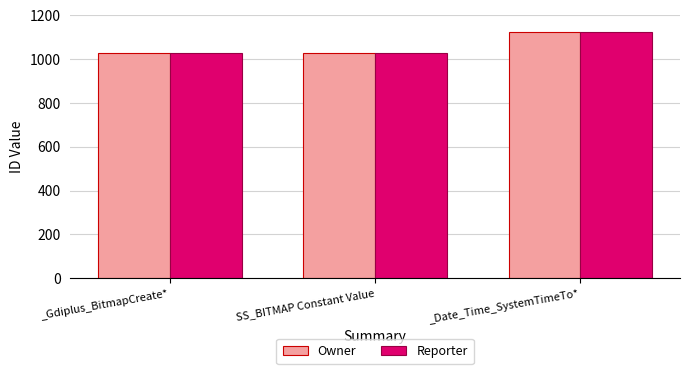

What position from the left is SS_BITMAP Constant Value?

2